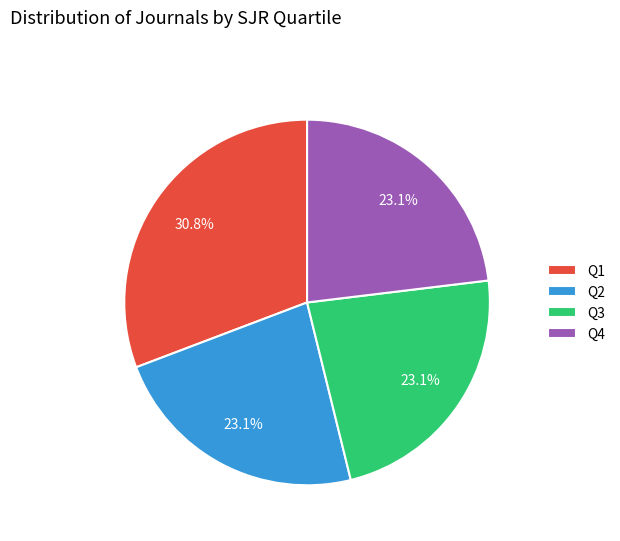

What is the largest slice in the pie chart?

Q1